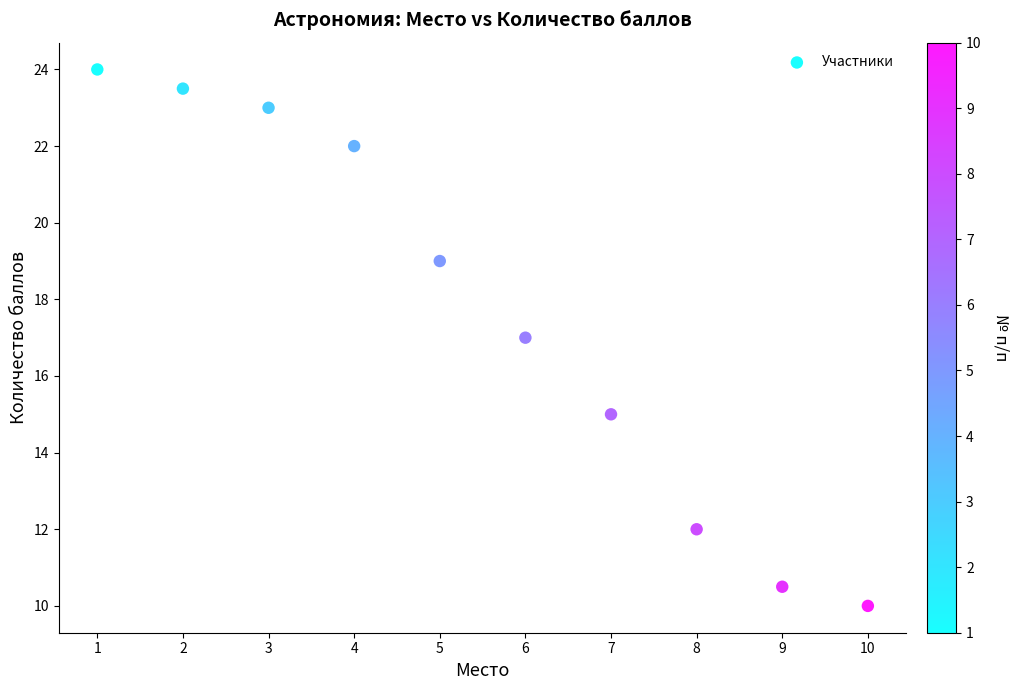

What is the average Y value?

17.6